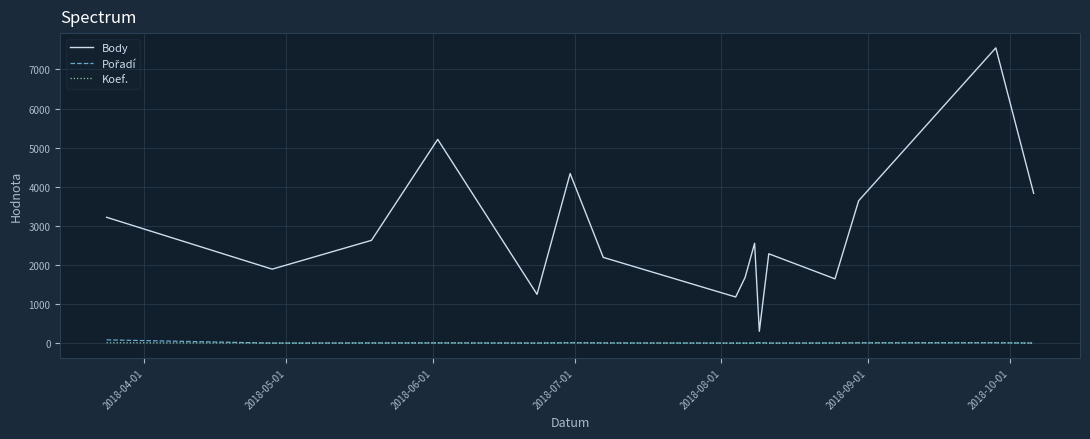

What is the maximum value shown in the chart?

7551